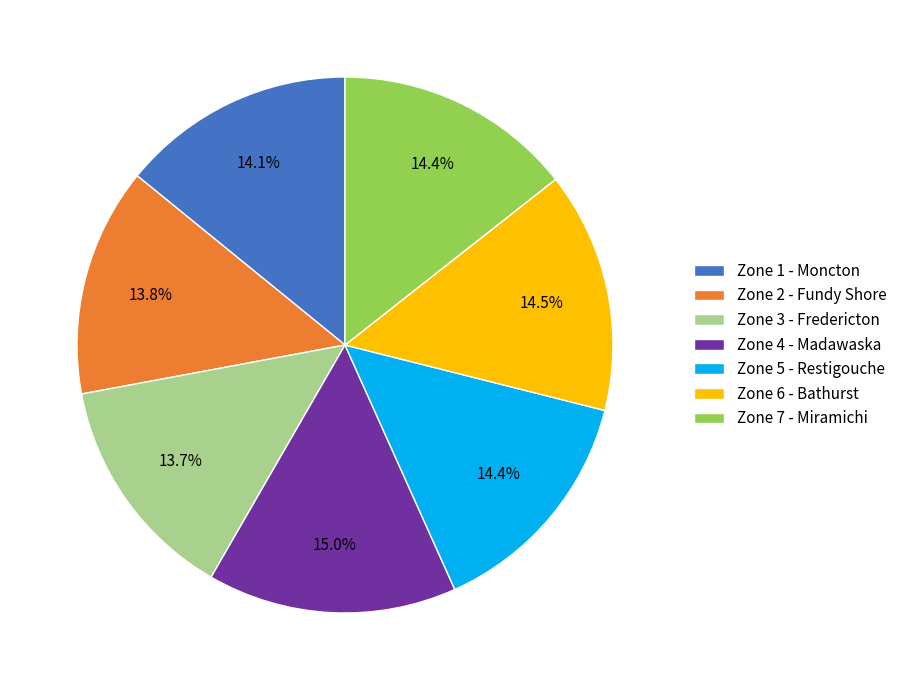

Combined, do Zone 1 - Moncton and Zone 3 - Fredericton account for over 50%?

No